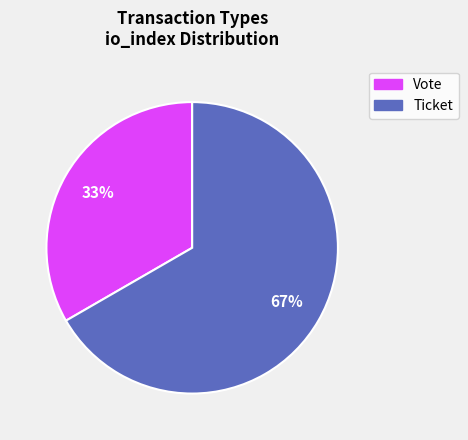

Is there any slice that represents more than half of the pie?

Yes